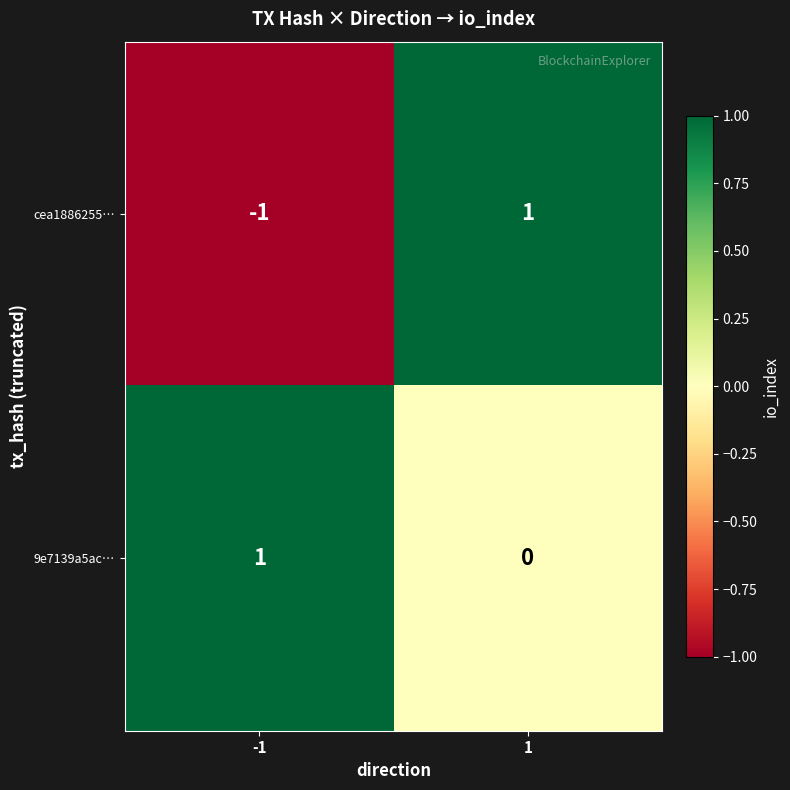

Reading left to right, transcribe all the data shown in this chart.

cea1886255…: -1=-1	1=1
9e7139a5ac…: -1=1	1=0